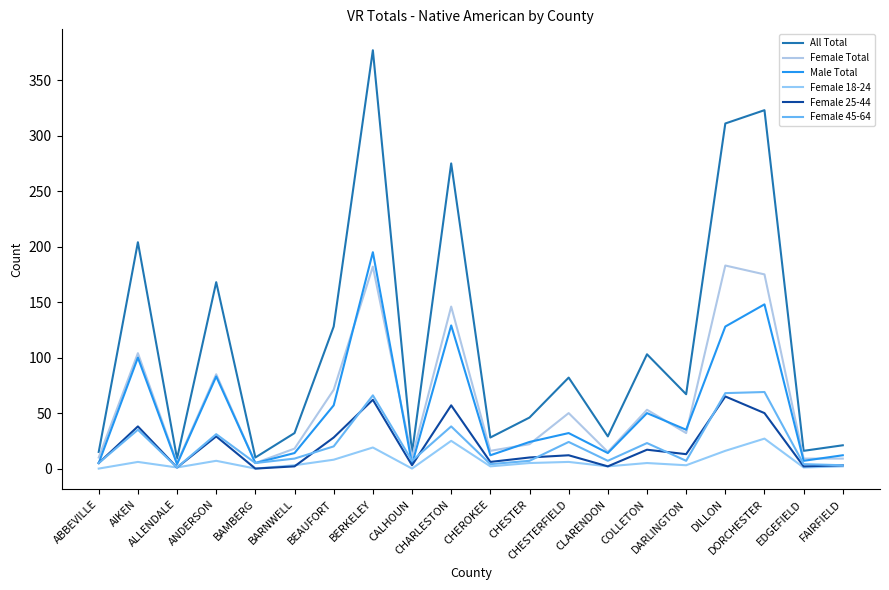

How many series are shown in this chart?

6